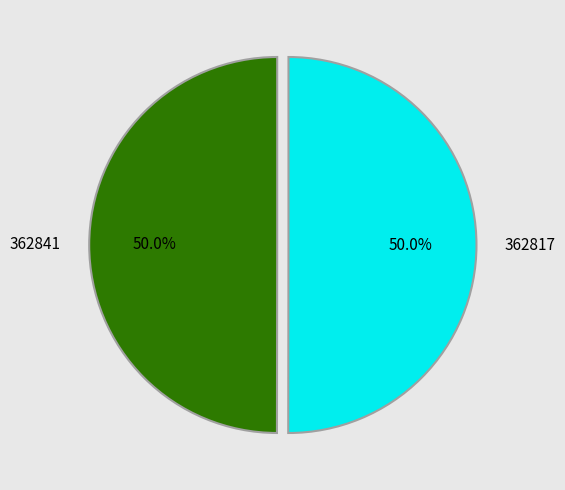

Approximately how many times larger is the value at 362817 compared to 362841?

1.0